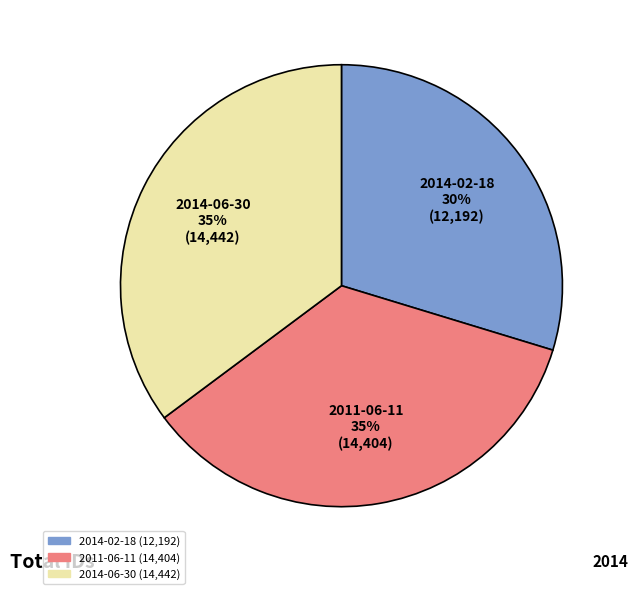

To the nearest percent, what is the difference between the 2011-06-11 and 2014-02-18 slice percentages?

5%